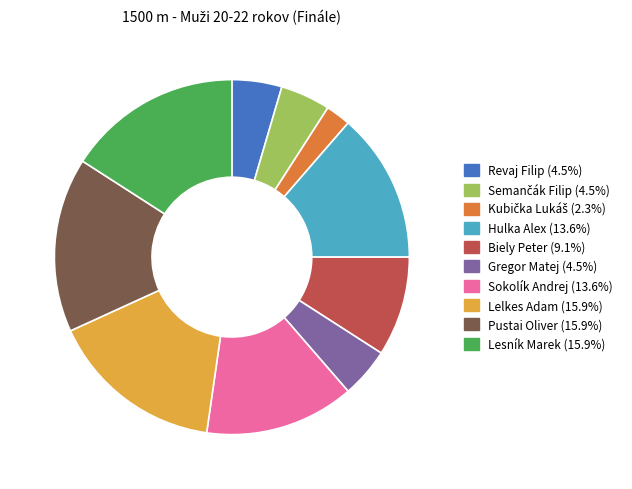

Is Hulka Alex (13.6%) the majority of the pie?

No